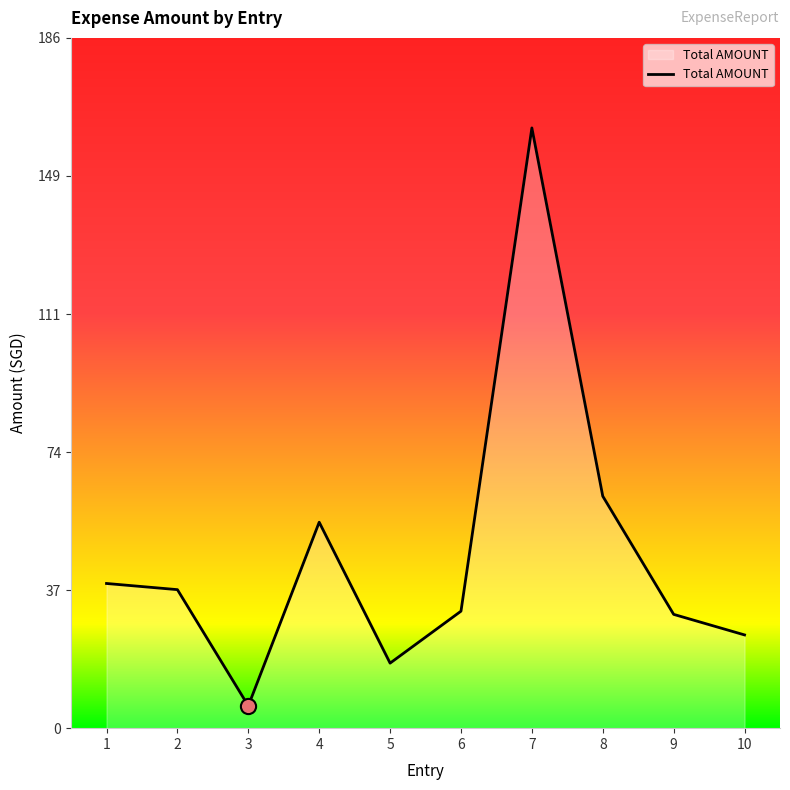

What is the change in value from 8 to 10?

-37.3